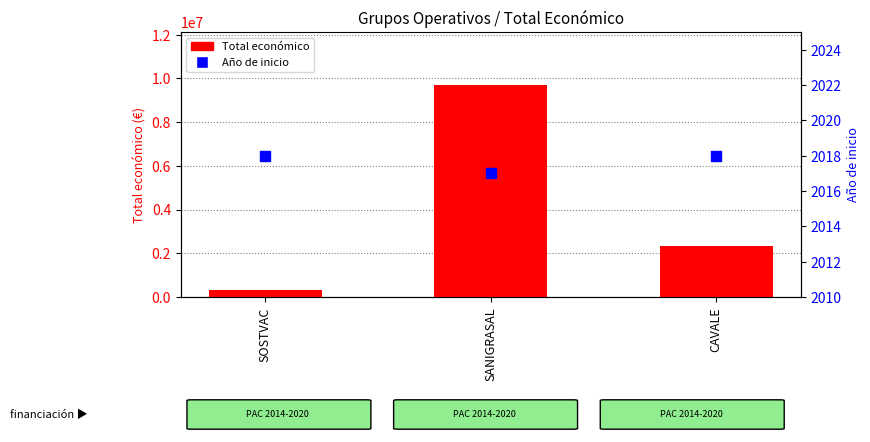

At which category is the sum across all series the highest?

SANIGRASAL